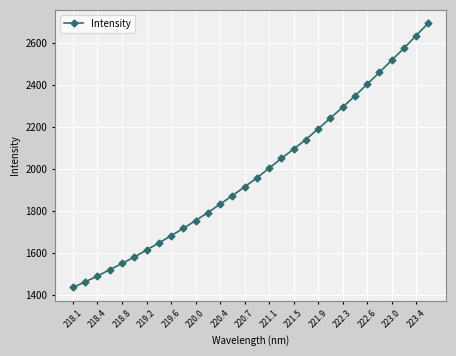

What is the average value?

1982.6